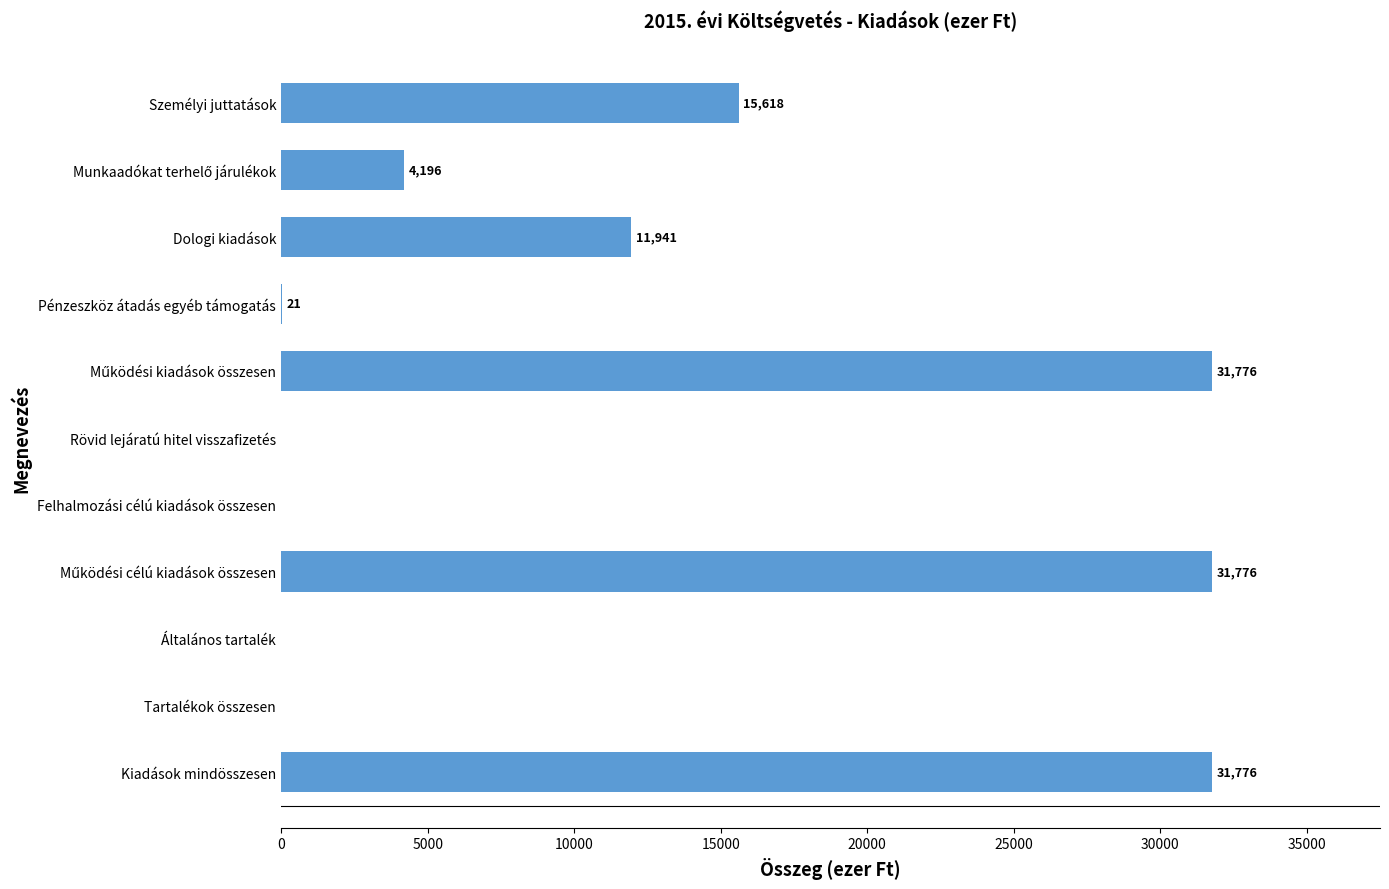

What is the sum of all values?

127104